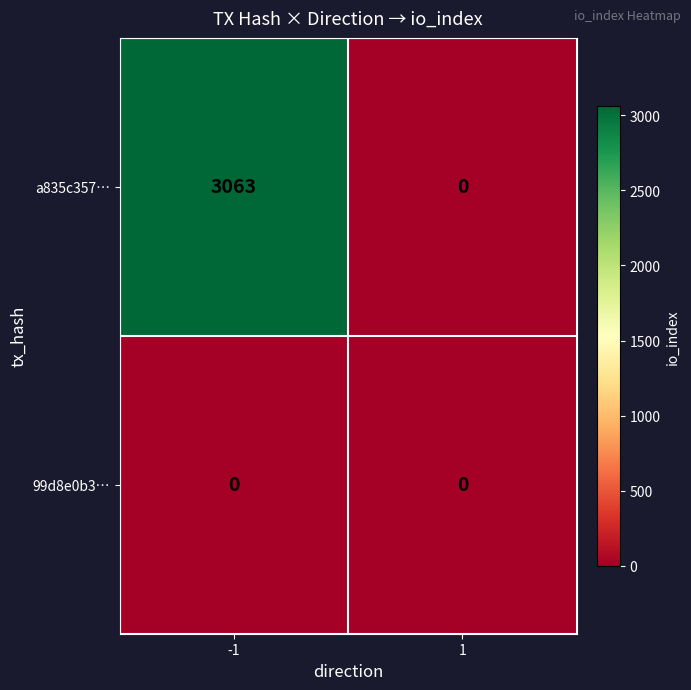

What is the greatest value displayed?

3063